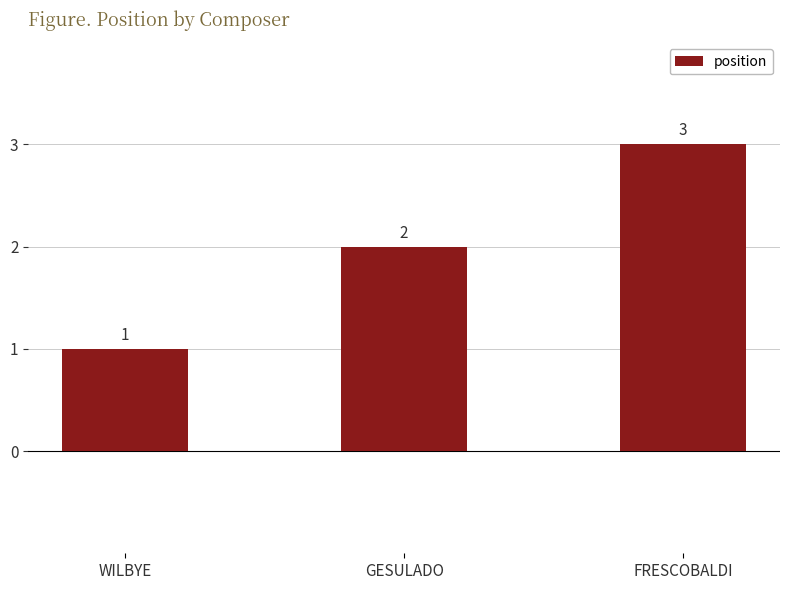

What is the label of the 1st bar from the left?

WILBYE